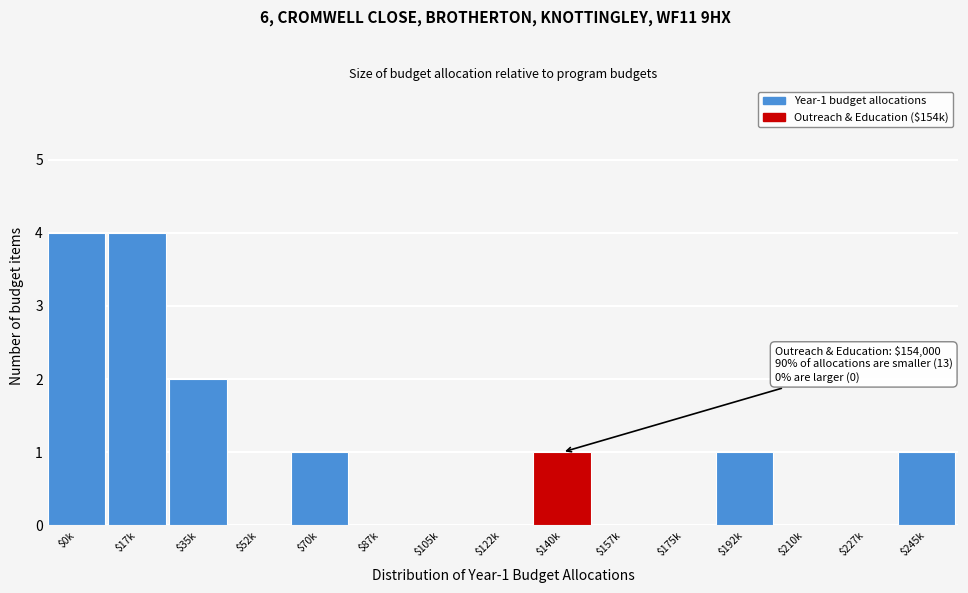

What is the maximum value shown in the chart?

4